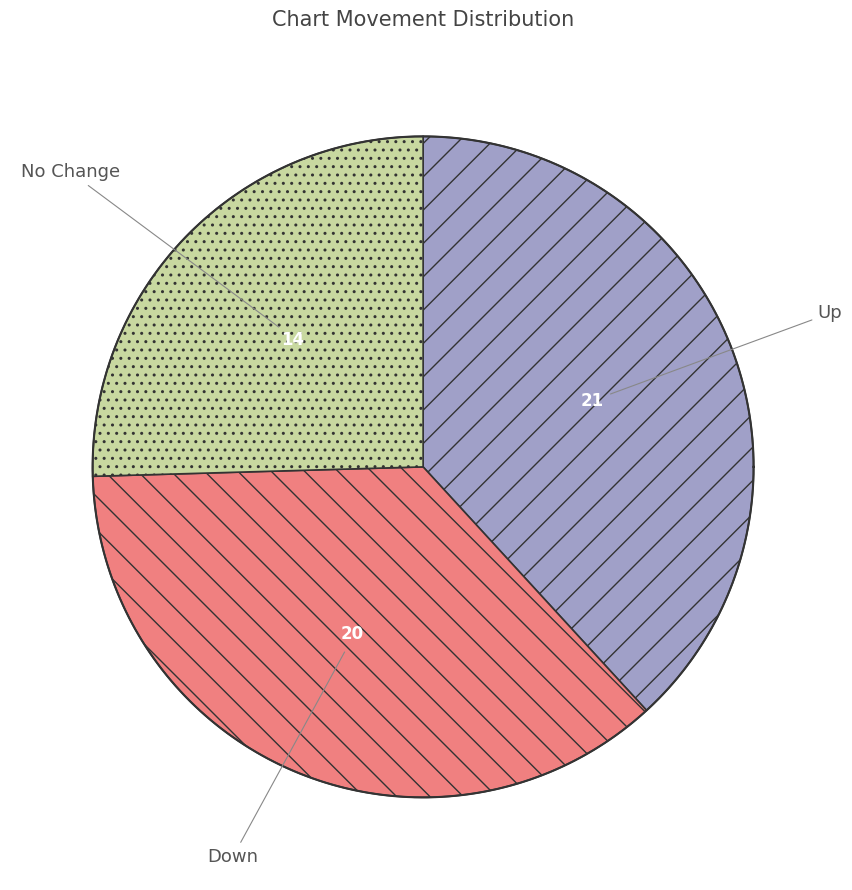

The down slice represents 36% of the pie. True or false?

True